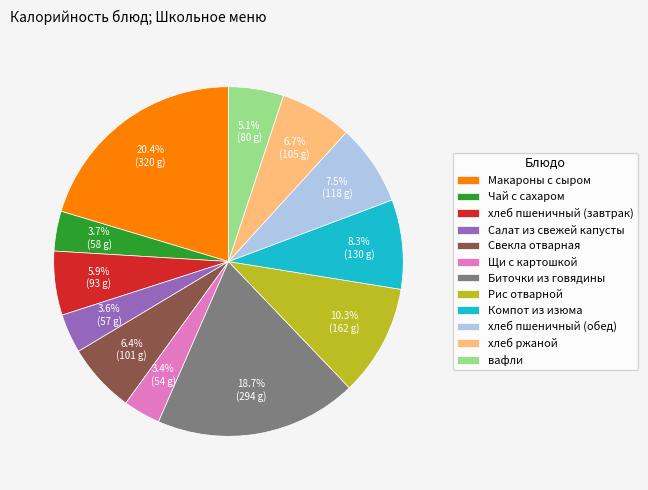

Which category has the biggest portion of the pie?

Макароны с сыром